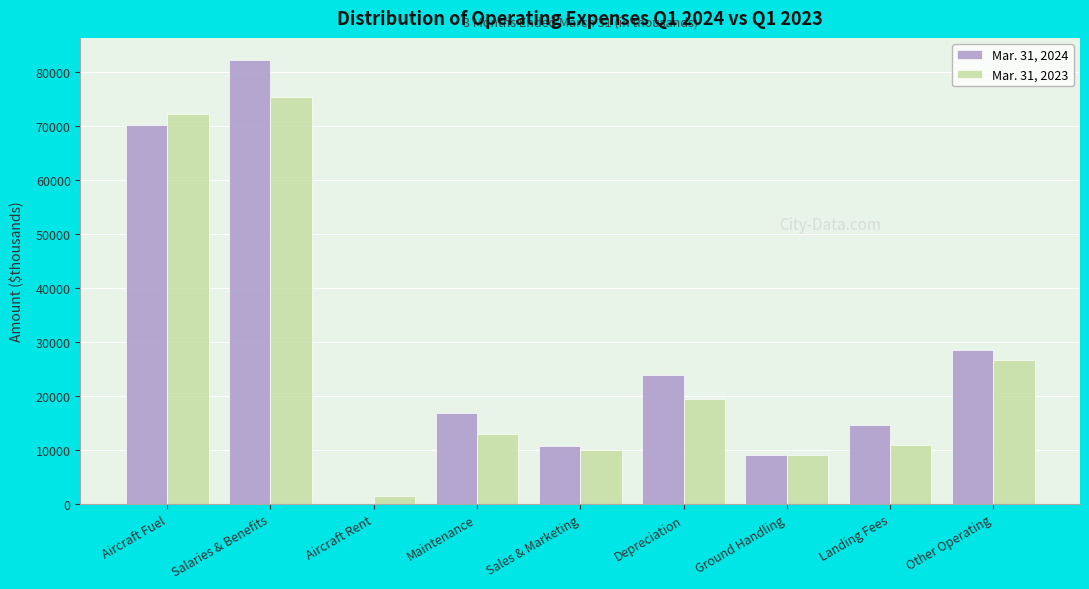

Reading left to right, extract all data points from this chart.

Mar. 31, 2024: Aircraft Fuel=70304	Salaries & Benefits=82238	Aircraft Rent=0	Maintenance=16817	Sales & Marketing=10679	Depreciation=23809	Ground Handling=9154	Landing Fees=14729	Other Operating=28577
Mar. 31, 2023: Aircraft Fuel=72290	Salaries & Benefits=75430	Aircraft Rent=1480	Maintenance=13039	Sales & Marketing=9929	Depreciation=19460	Ground Handling=9170	Landing Fees=10945	Other Operating=26589